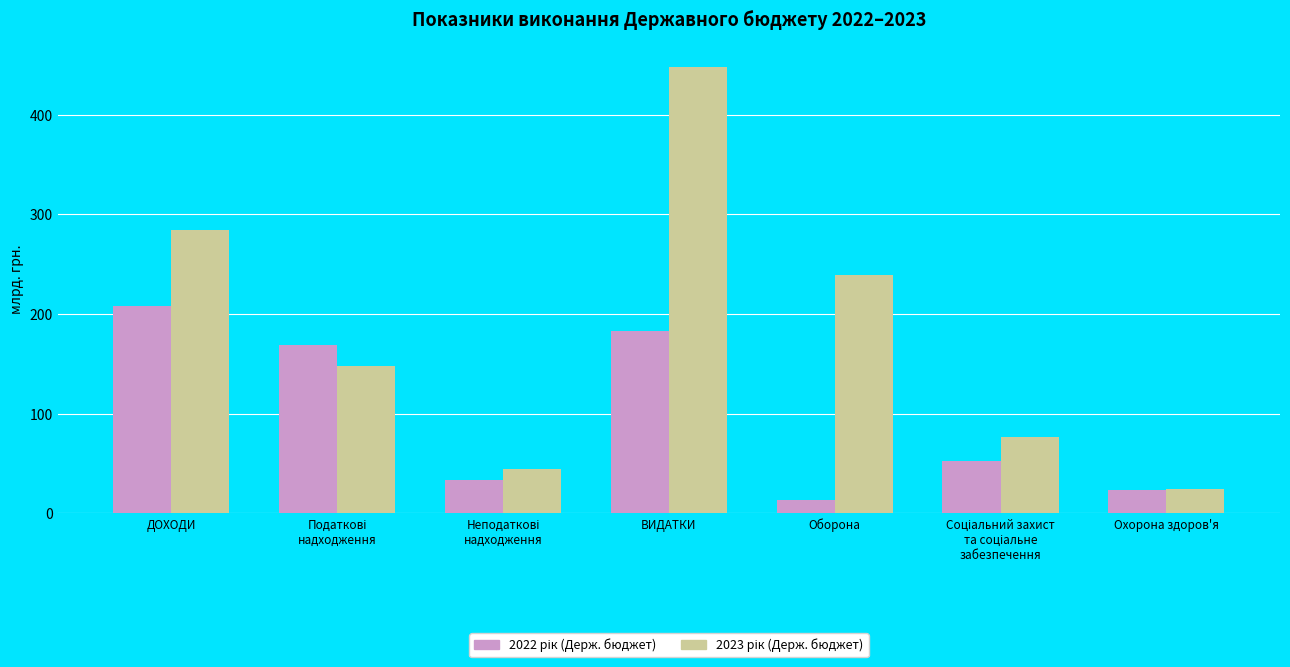

At which category is the sum across all series the highest?

ВИДАТКИ